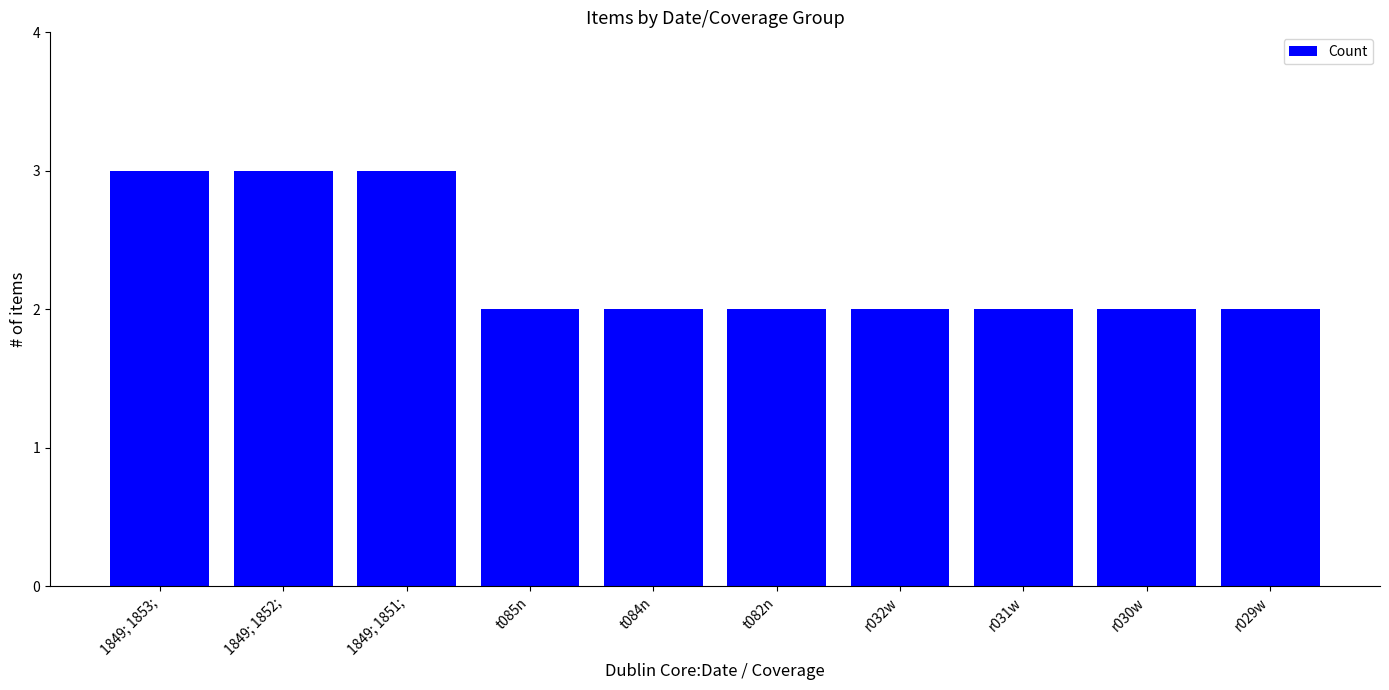

What is the label of the 4th bar from the left?

t085n